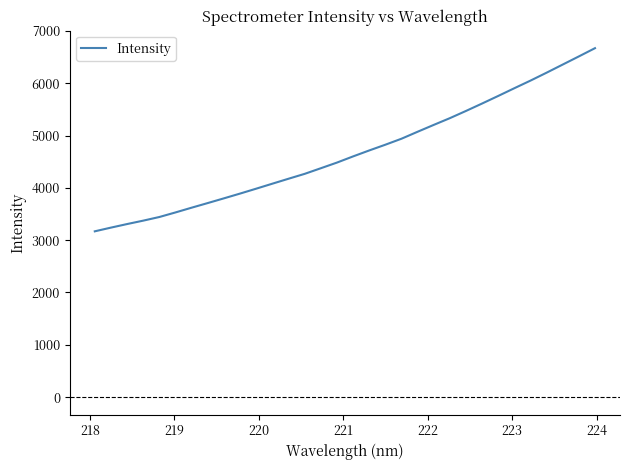

What is the greatest value displayed?

6669.2